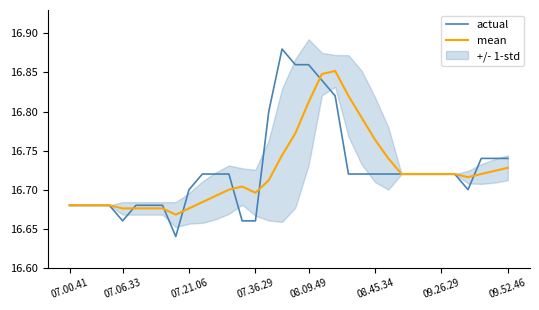

How many lines are shown in the chart?

2